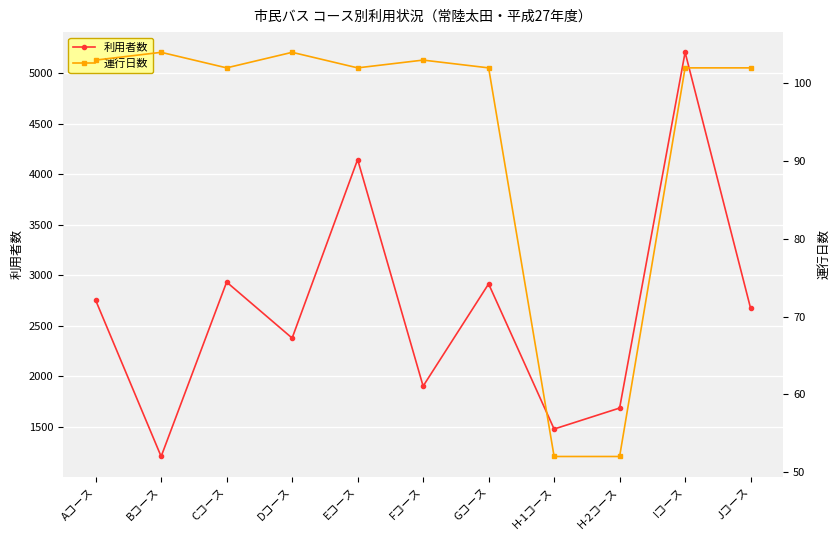

What is the highest value of the 利用者数 series?

5209